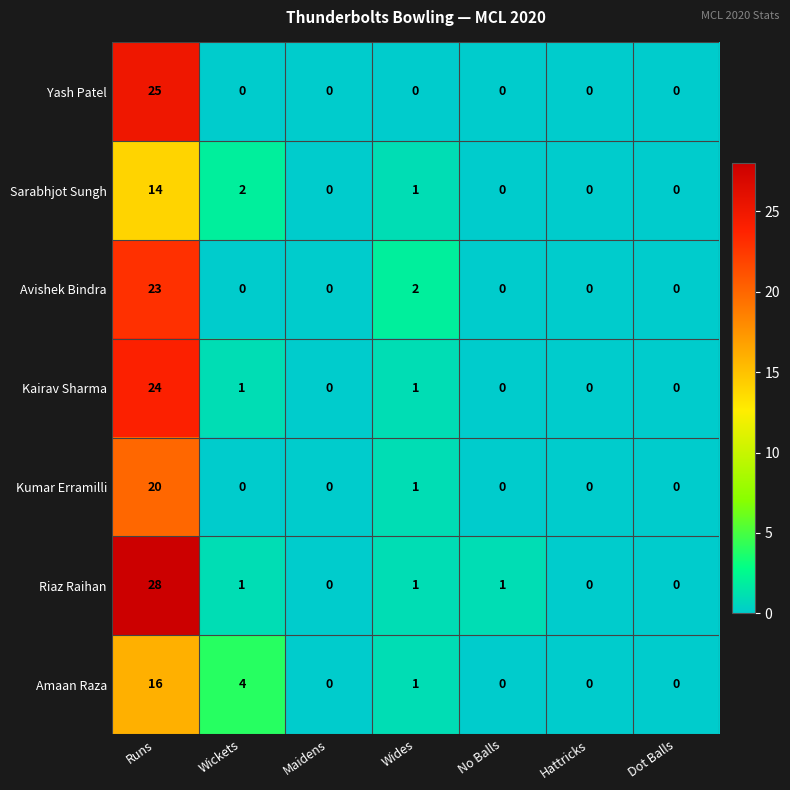

Which series has the widest spread of values?

Riaz Raihan